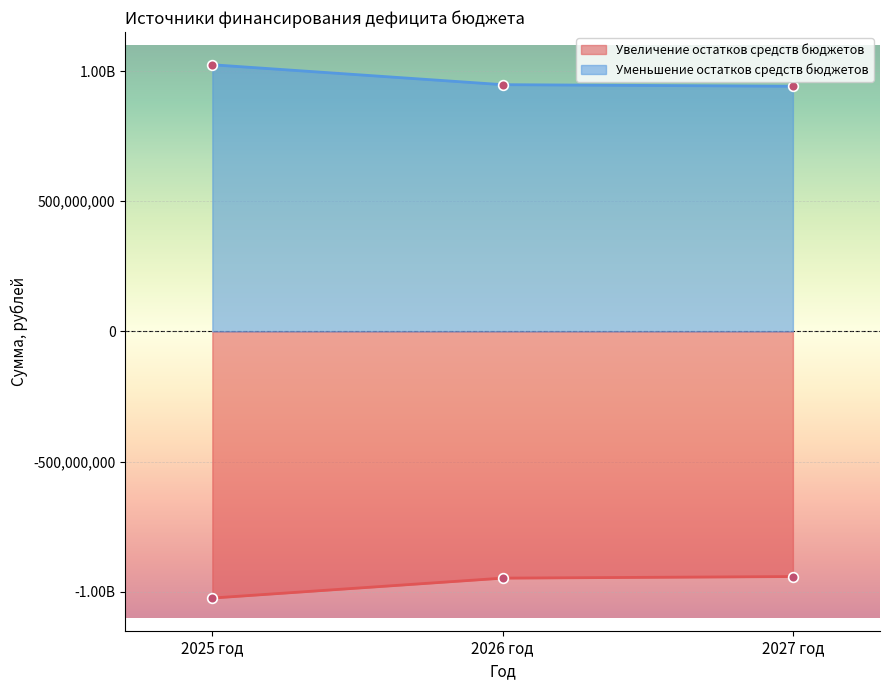

List the labels in order of Уменьшение остатков средств бюджетов value, largest first.

2025 год, 2026 год, 2027 год